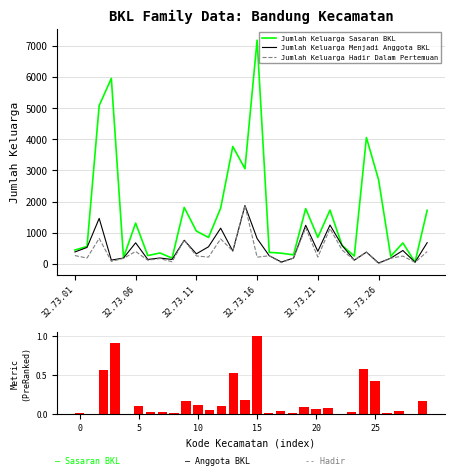

At 9, list the series in order from smallest to largest.

Ranking metric (Sasaran - Anggota), Jumlah Keluarga Menjadi Anggota BKL, Jumlah Keluarga Hadir Dalam Pertemuan, Jumlah Keluarga Sasaran BKL